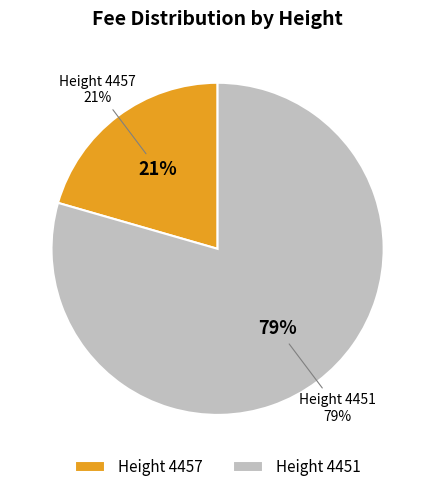

Rank the categories by value from lowest to highest.

4457, 4451